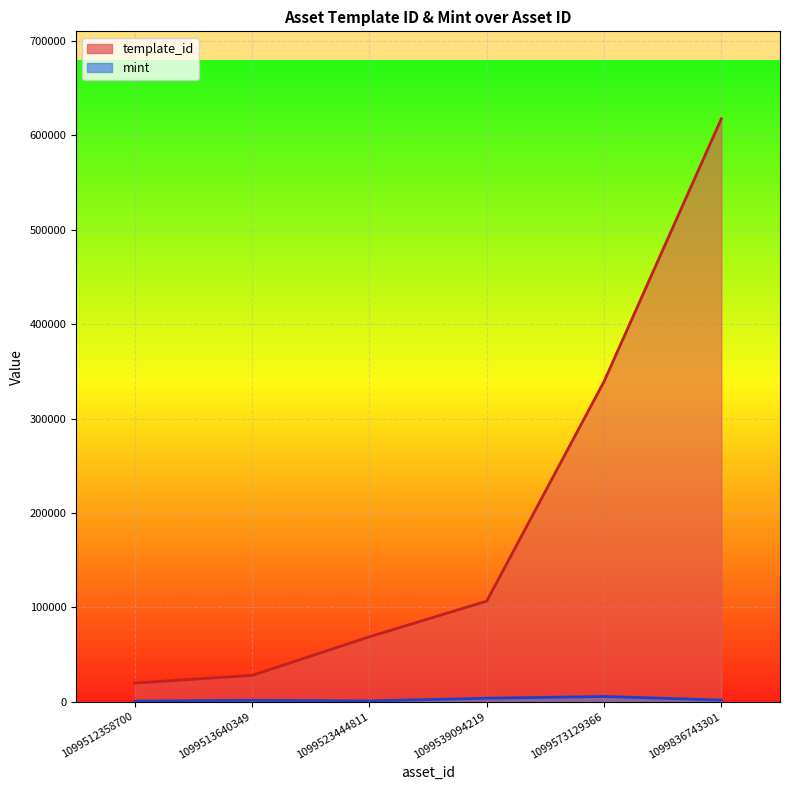

What is the minimum value shown in the chart?

736